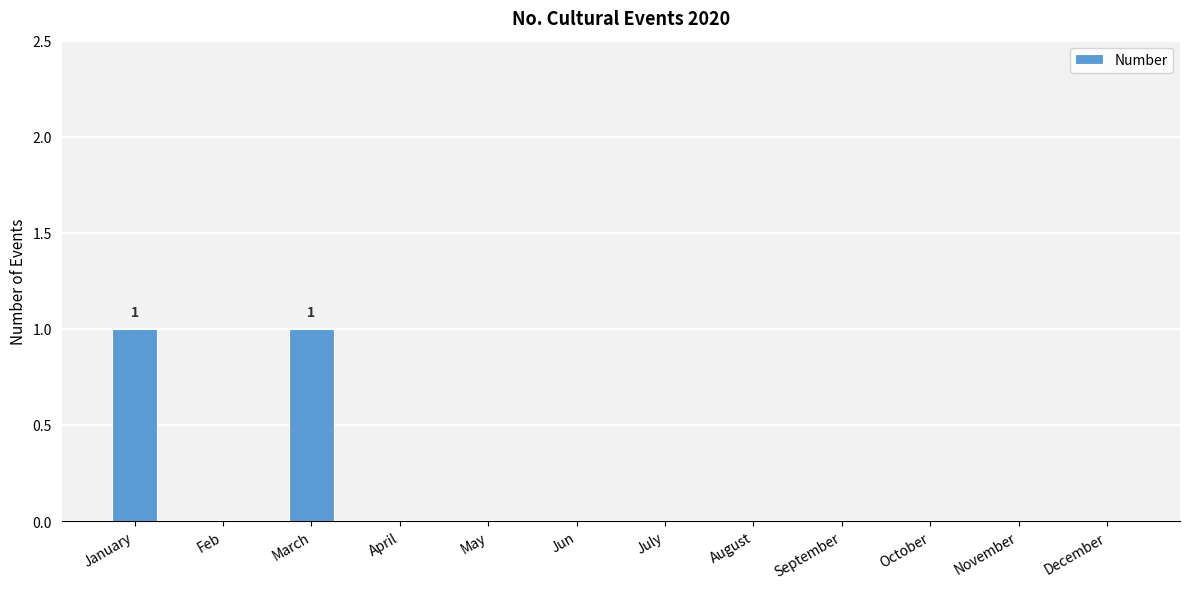

Between September and January, which is larger?

January